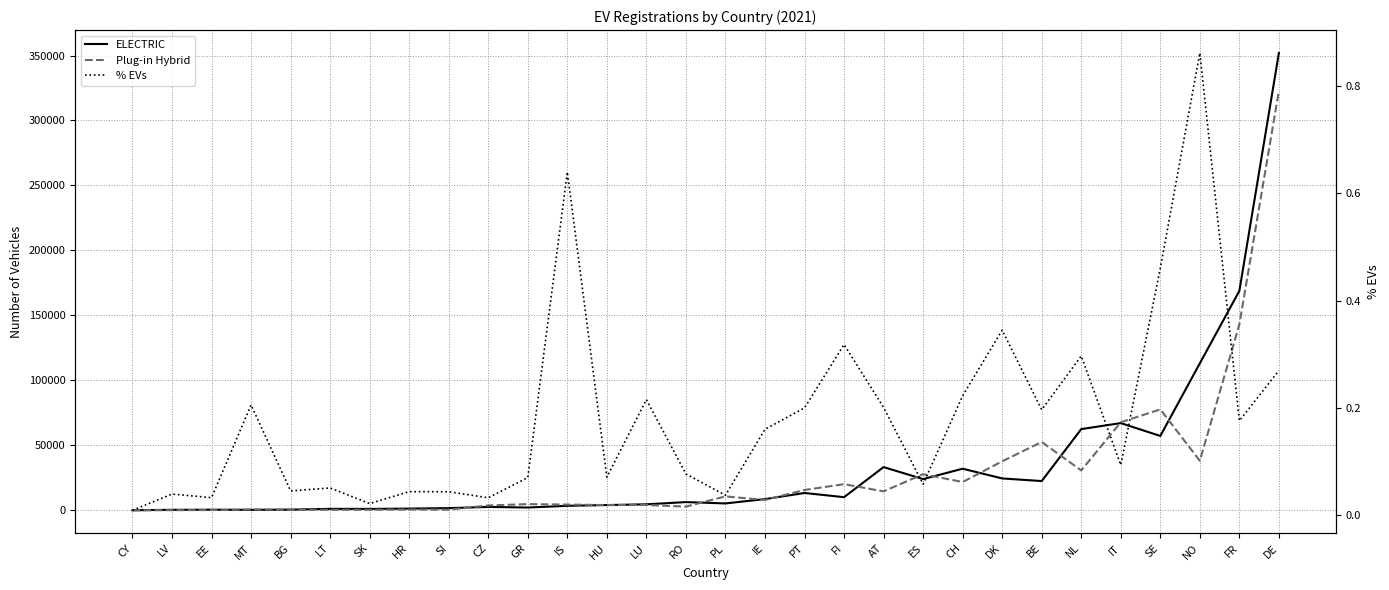

Count the number of data series in this chart.

3